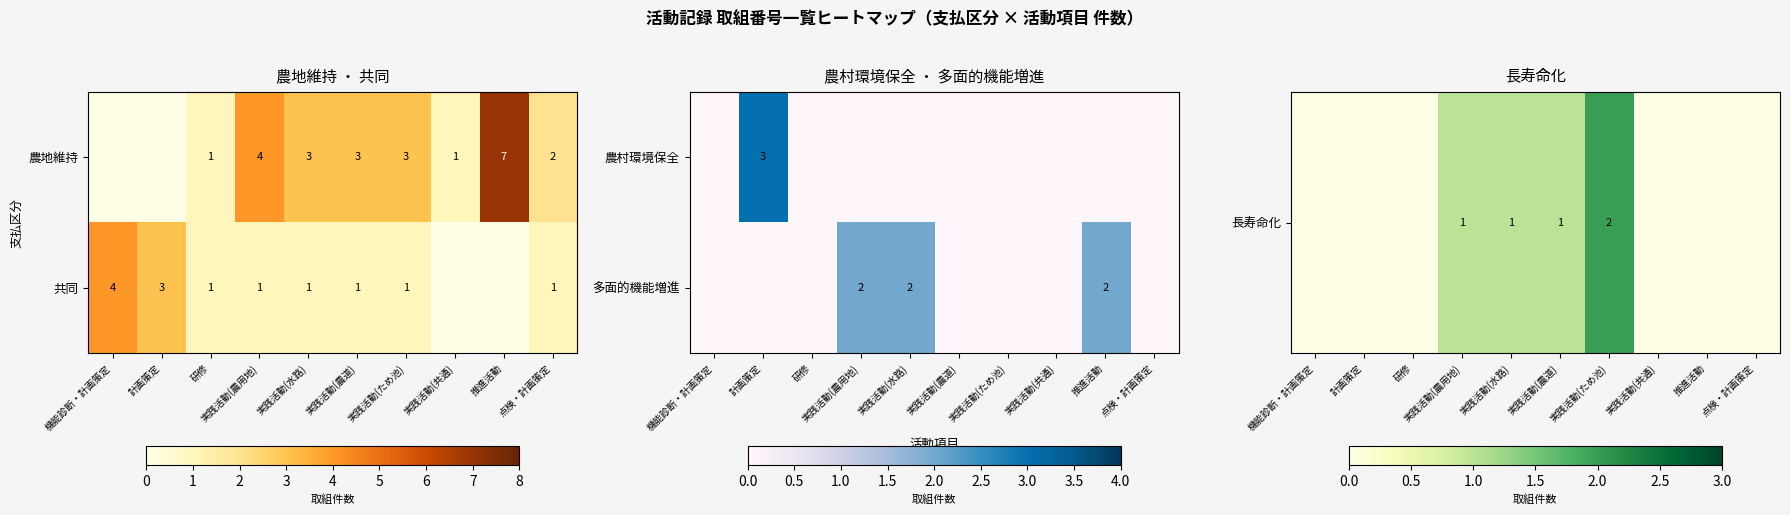

At which category does the chart reach its minimum across all series?

機能診断・計画策定